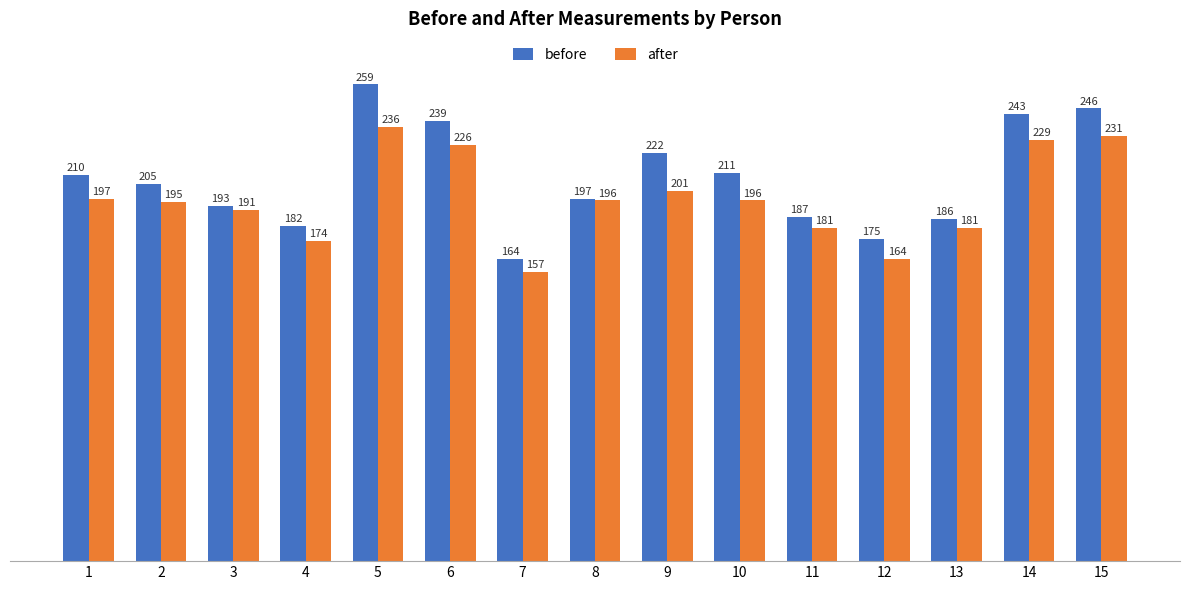

The after series shows 96 at 10. True or false?

False